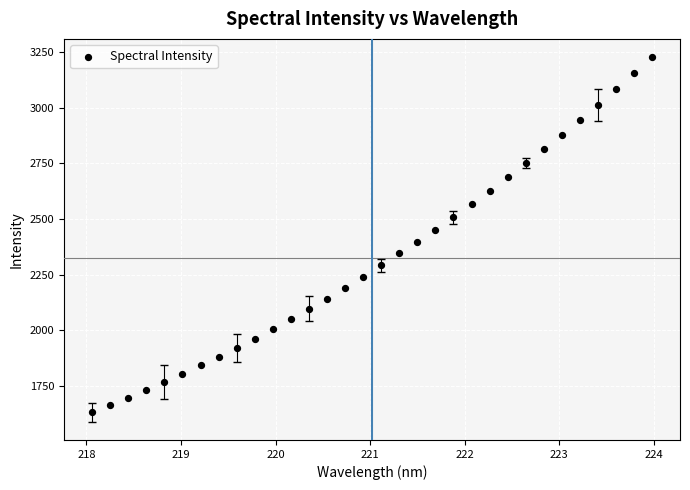

What is the range of Y values (max minus min)?

1594.7